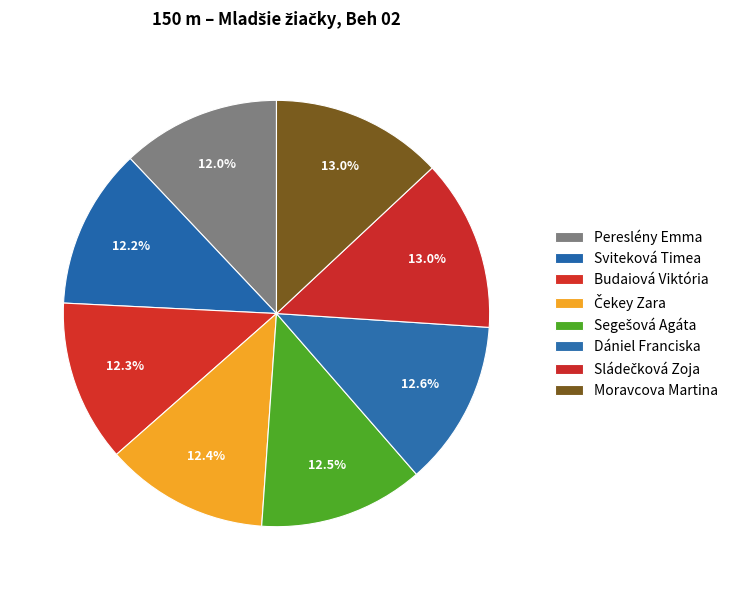

How many slices are in this pie chart?

8